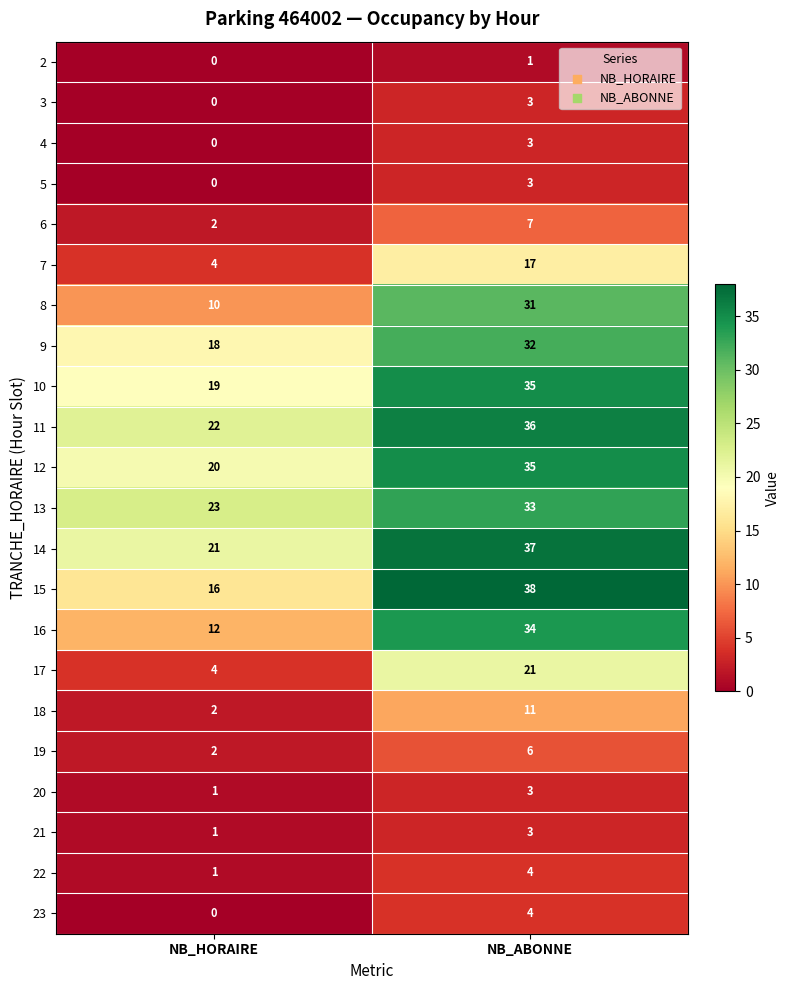

At which label is 9 closest to 25?

NB_HORAIRE